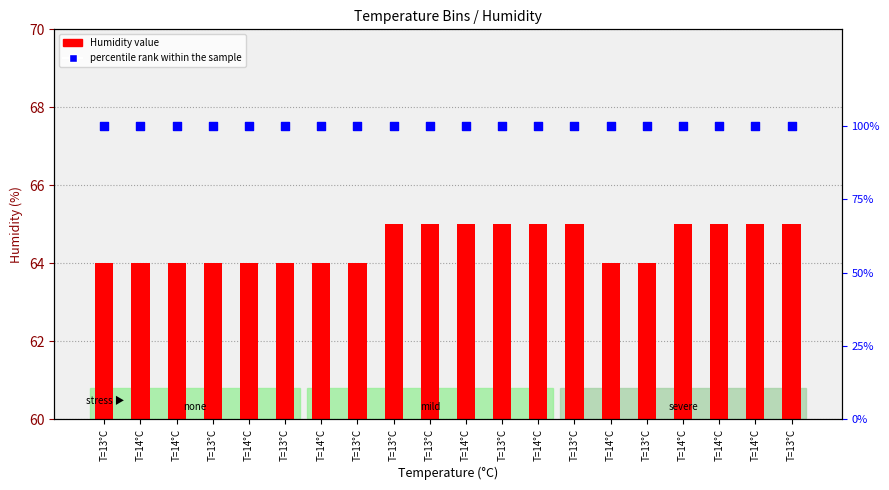

At which category is the sum across all series the highest?

T=13°C